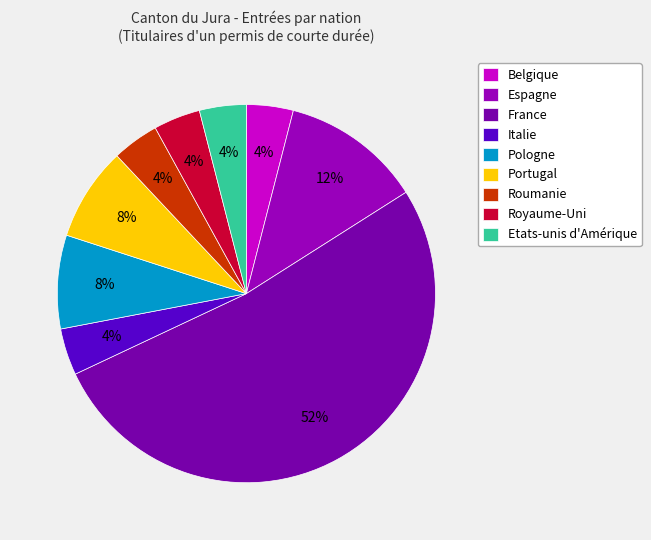

Does France account for over 50% of the chart?

Yes